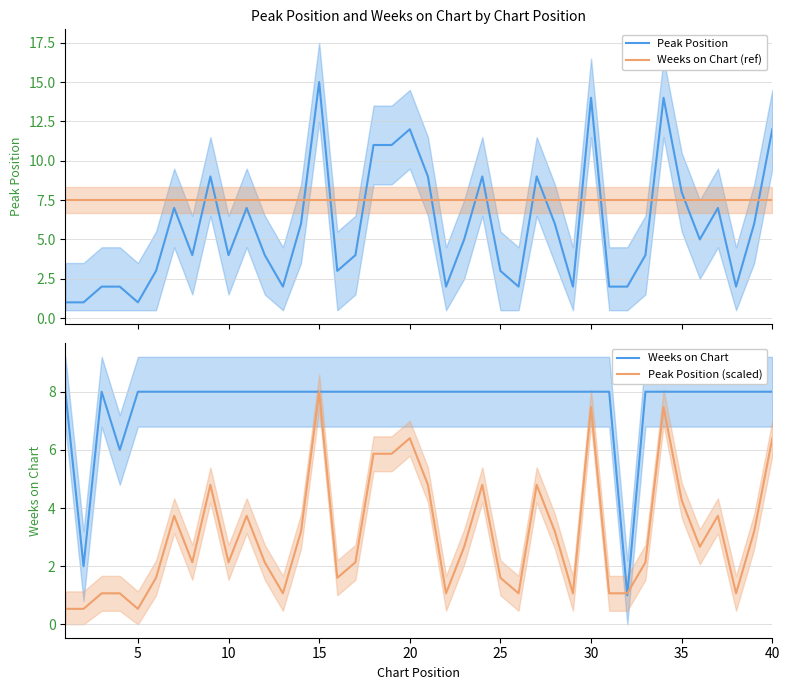

After their last crossing, which series has the higher values: Peak Position or Weeks on Chart (ref)?

Peak Position